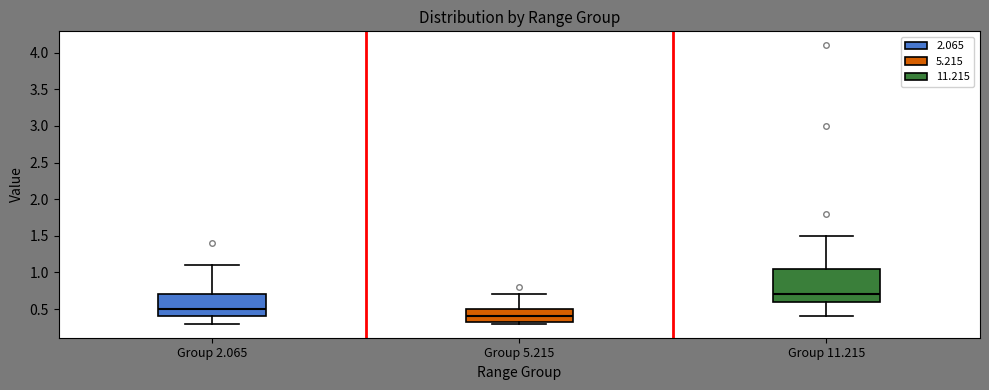

Reading left to right, transcribe this box plot: for each box, give where its median line is, the range the box spans, and where its two whiskers end, as read against the y-axis. The values are not printed on the chart, so give them approximately, as read against the axis.

Group 2.065: median 0.50, box 0.40 to 0.70, whiskers 0.30 to 1.10
Group 5.215: median 0.40, box 0.35 to 0.50, whiskers 0.30 to 0.70
Group 11.215: median 0.70, box 0.60 to 1.05, whiskers 0.40 to 1.50